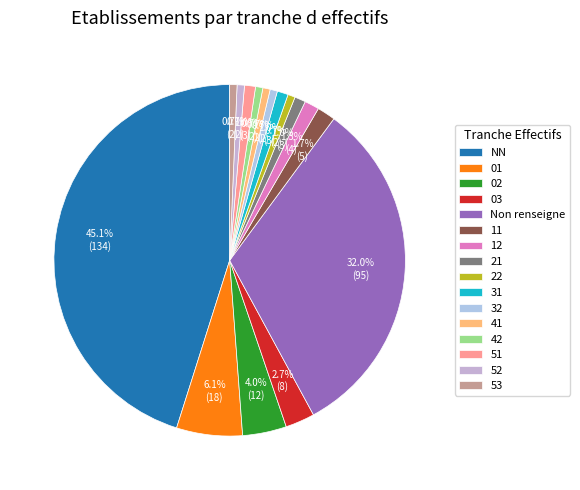

Does 32 account for over 50% of the chart?

No